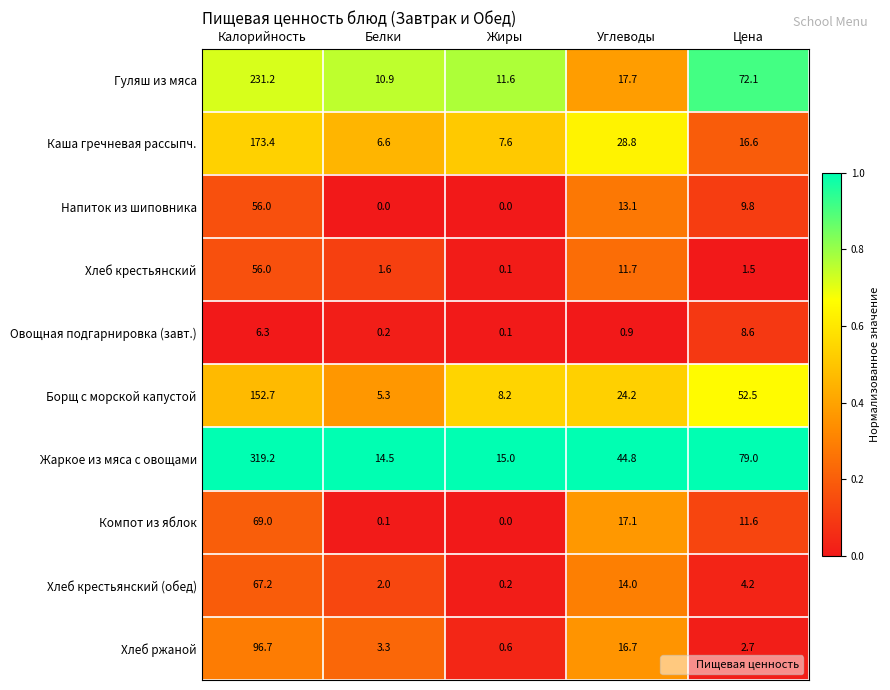

Read the Хлеб ржаной value at Белки.

3.3